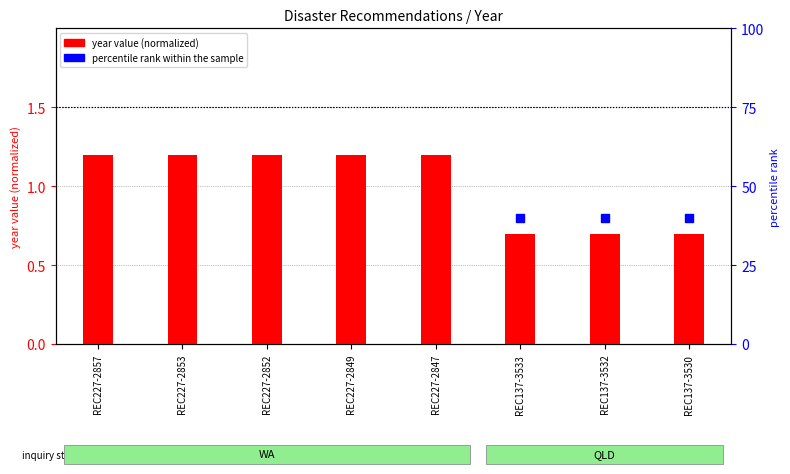

What is the total value across all series at REC137-3533?

40.7